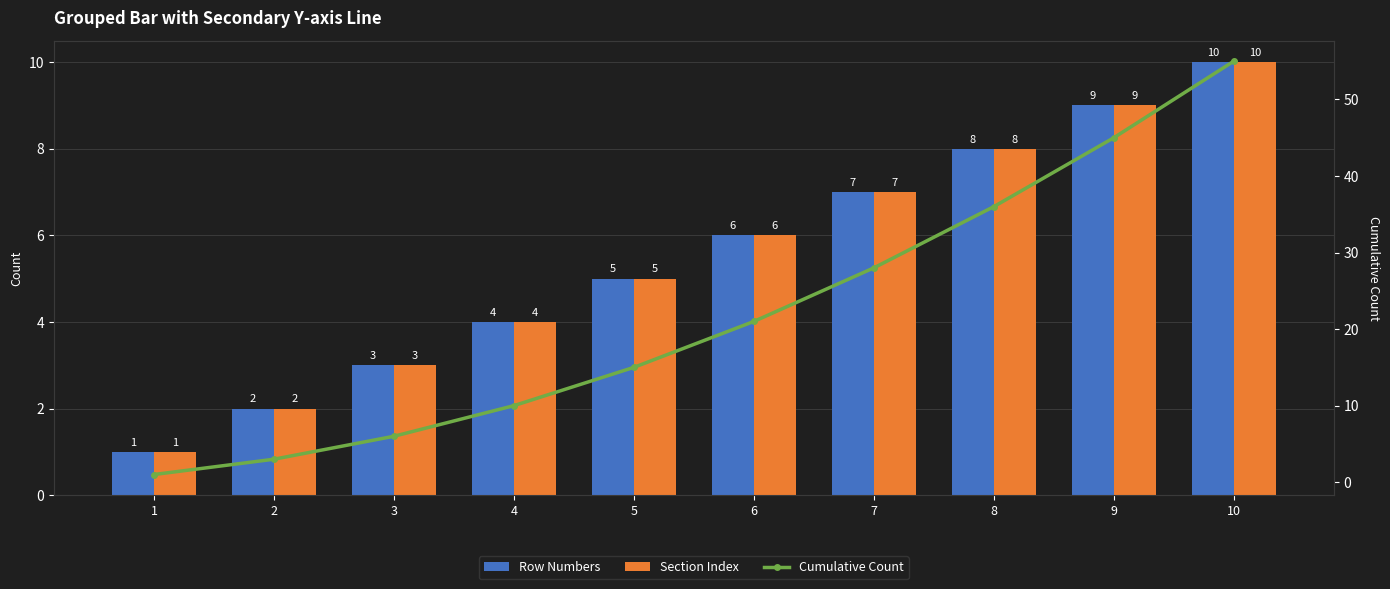

How many groups of bars are there?

10